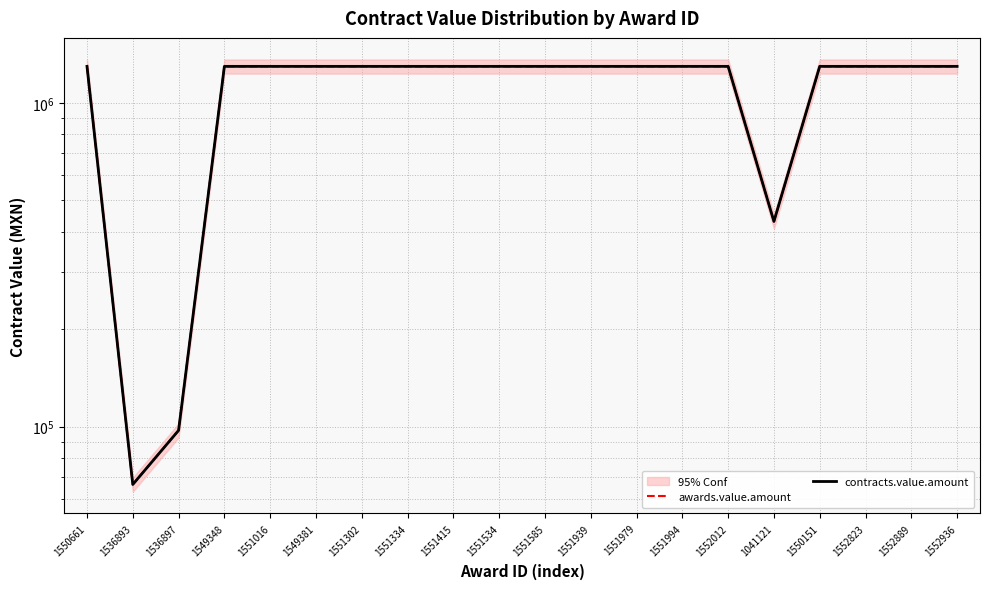

True or false: contracts.value.amount has more than 1 points higher than both neighbors.

False